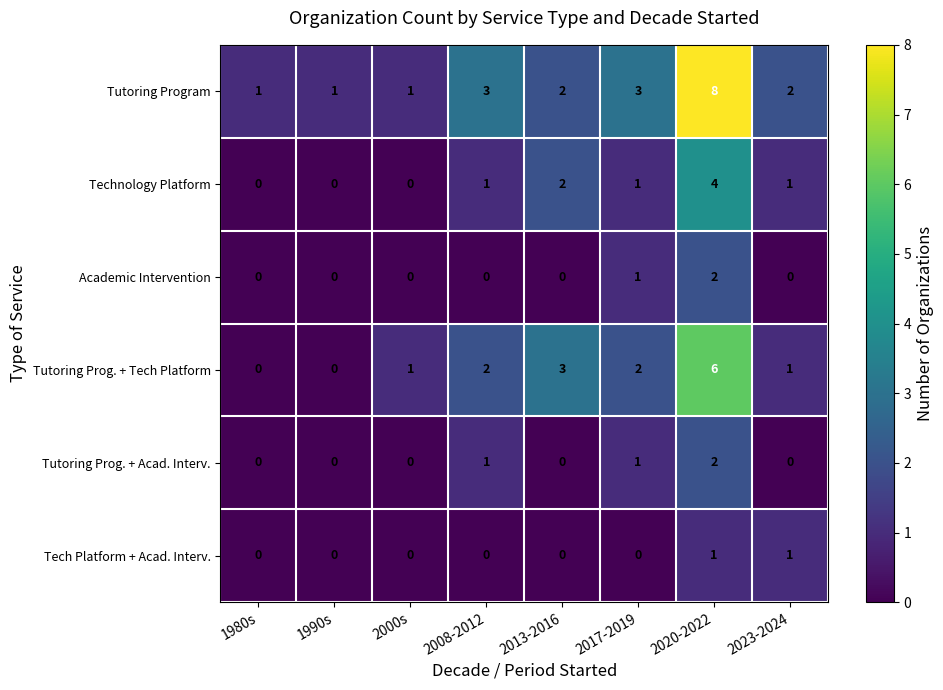

What is the difference between the Technology Platform values at 2020-2022 and 2000s?

4